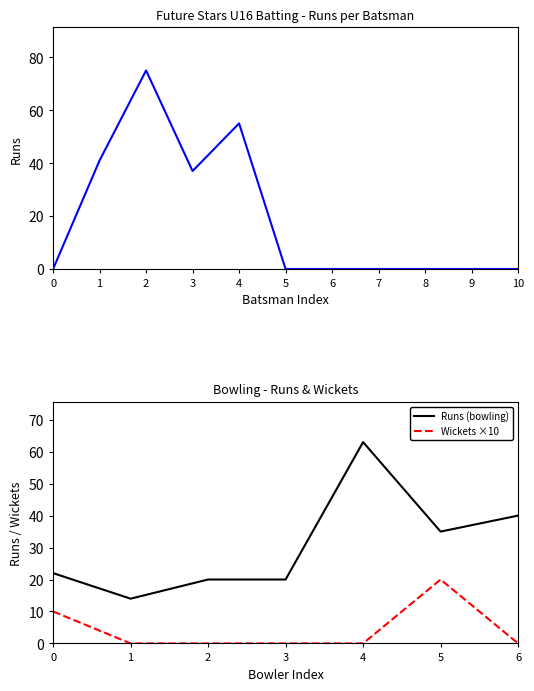

Which series has the largest total across all categories?

Runs